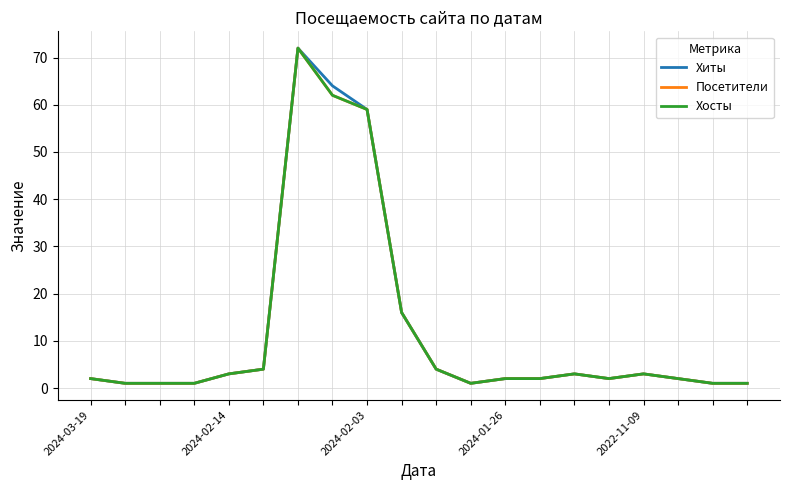

What is the sum of all Хиты values?

244